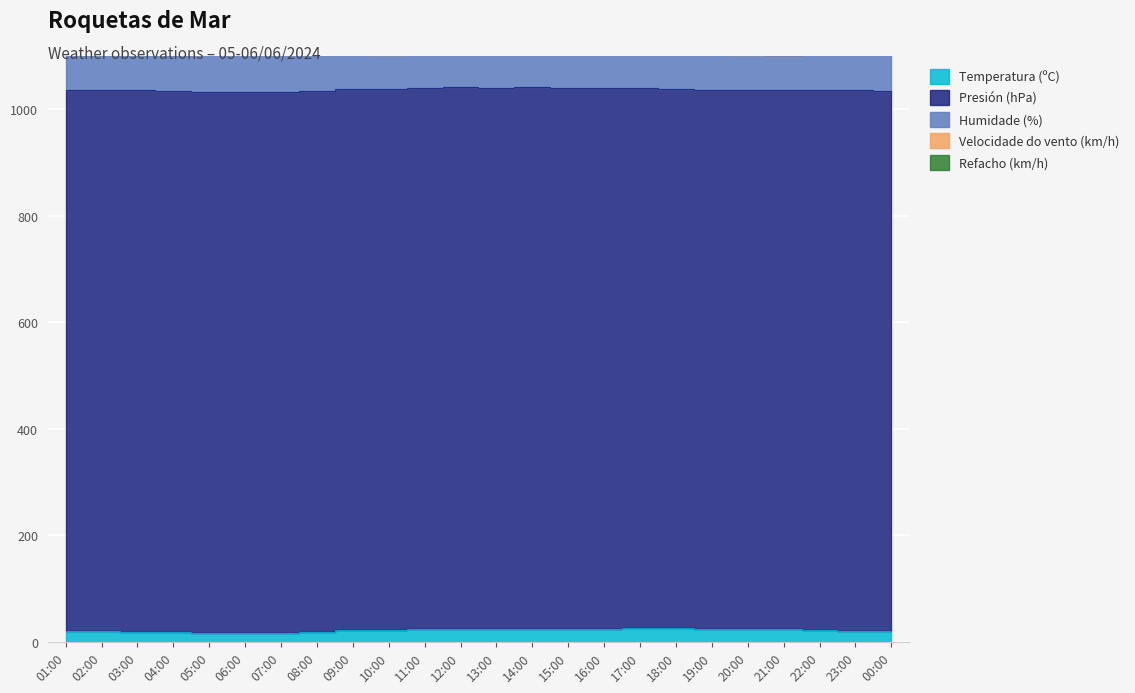

Which series has the largest range (max minus min)?

Humidade (%)